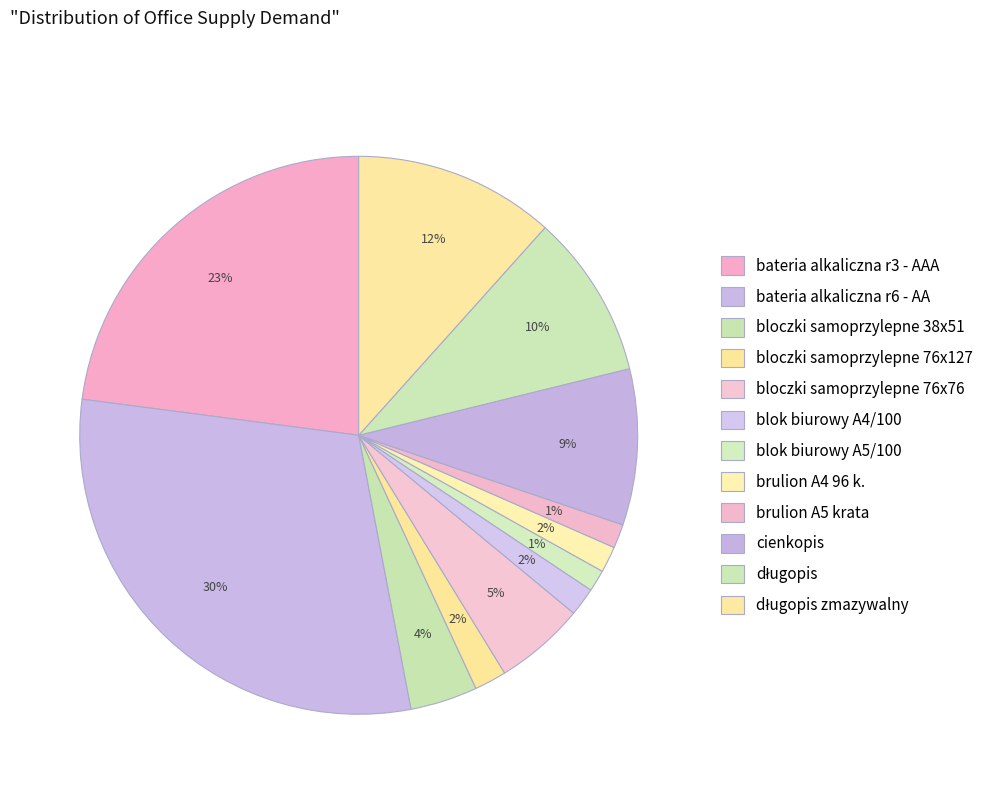

How many slices are in this pie chart?

12